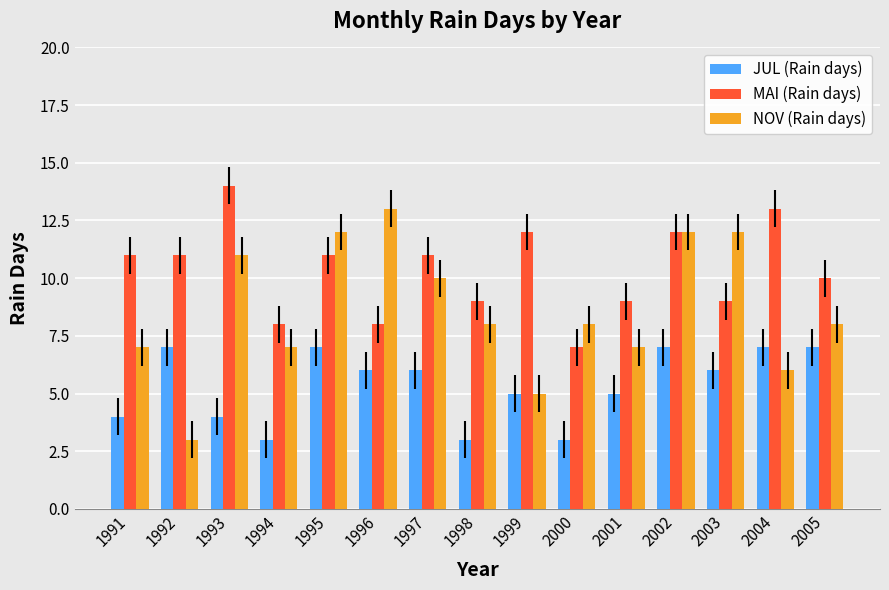

At which category is the sum across all series the highest?

2002